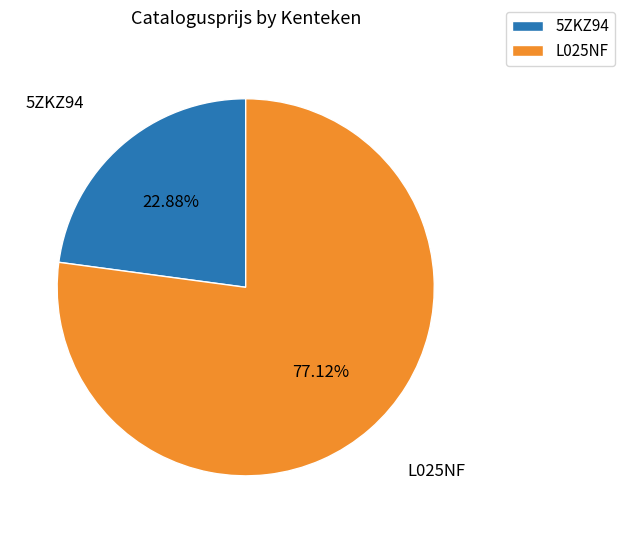

Approximately how many times larger is the value at L025NF compared to 5ZKZ94?

3.4